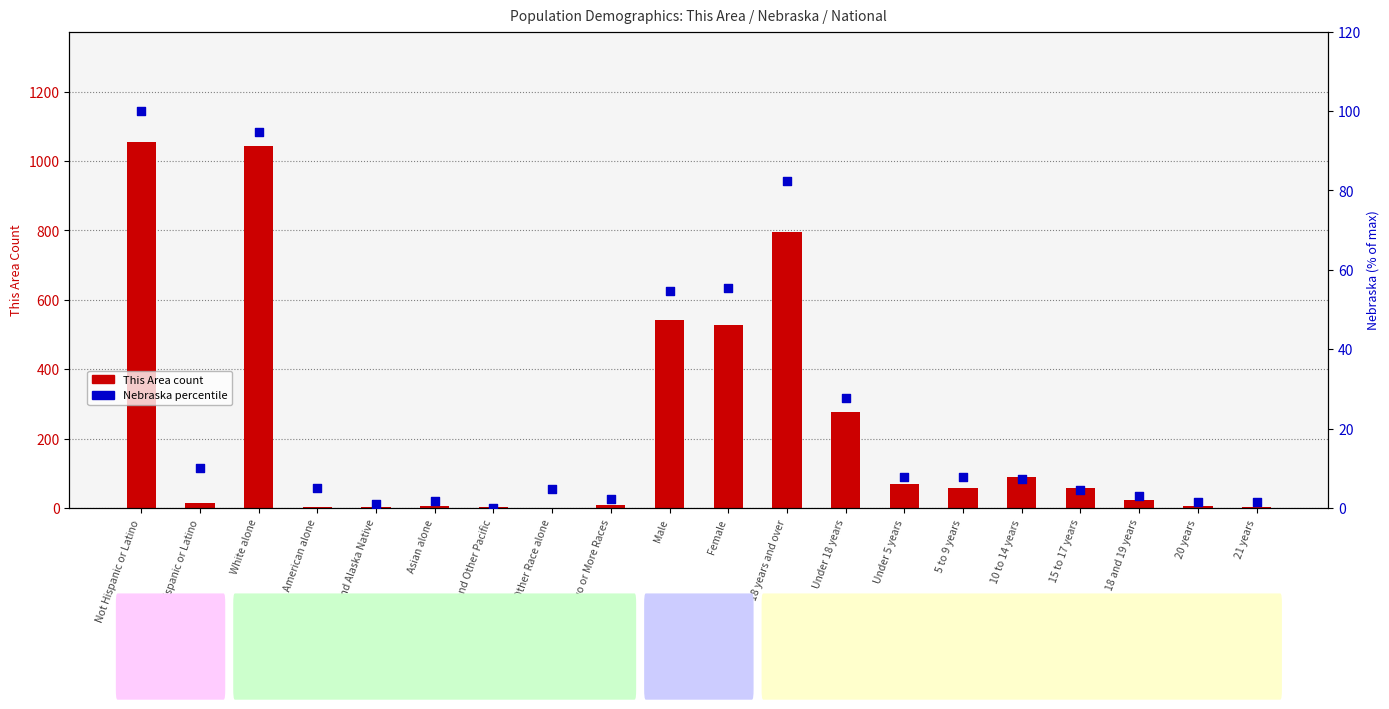

Which series has the largest total across all categories?

This Area count